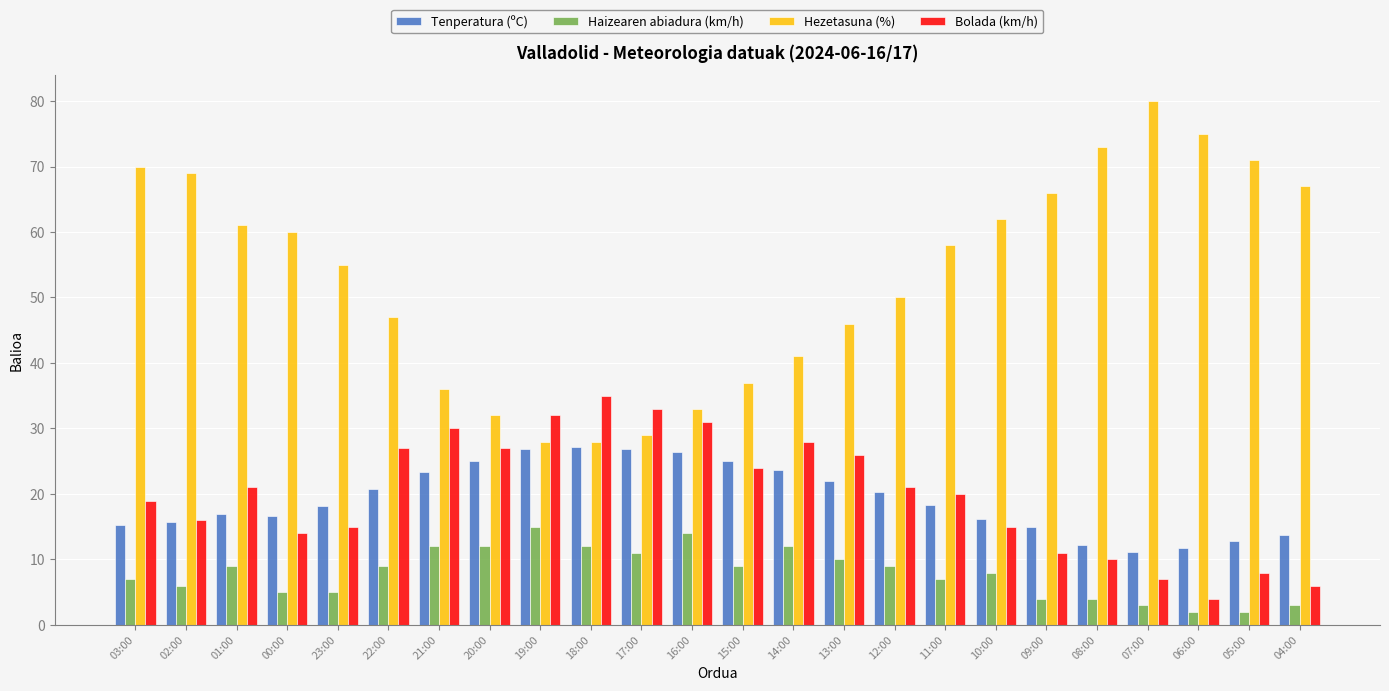

Is it true that Bolada (km/h) equals 15.6 at 09:00?

False